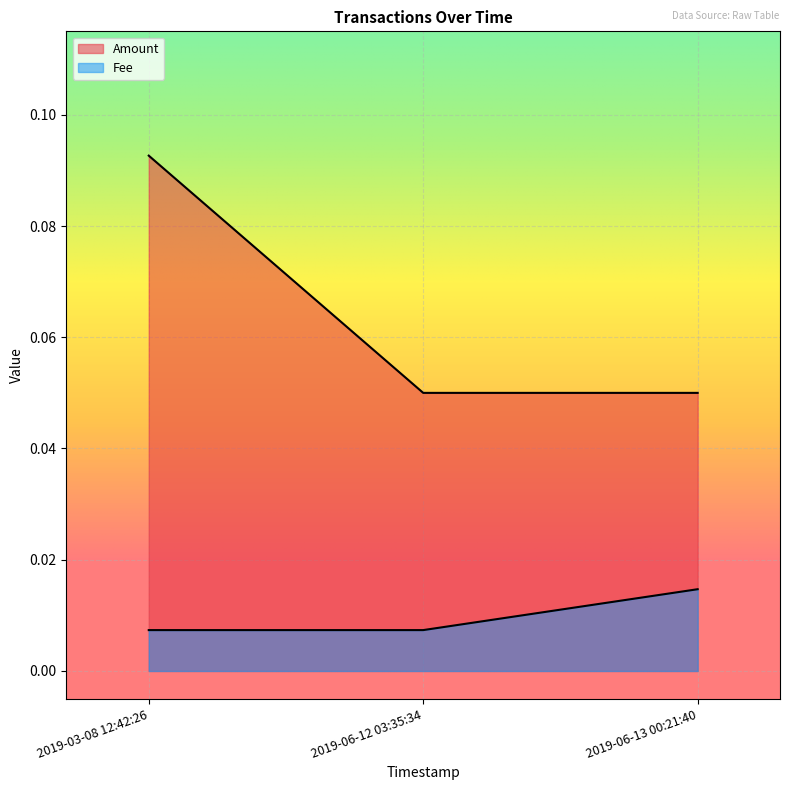

What are all the series names shown in the legend?

Amount, Fee